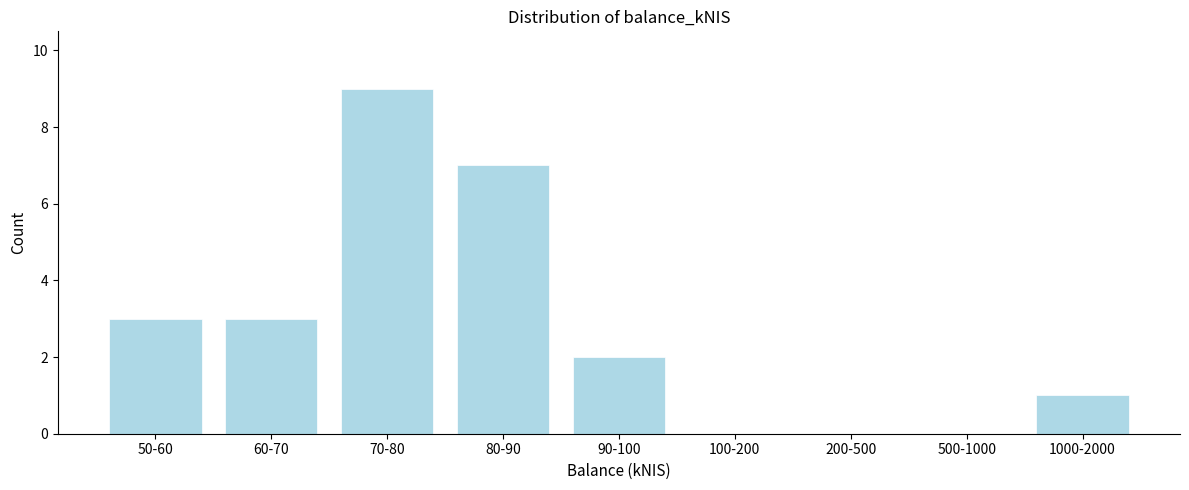

Reading left to right, transcribe all the data shown in this chart.

50-60=3	60-70=3	70-80=9	80-90=7	90-100=2	100-200=0	200-500=0	500-1000=0	1000-2000=1